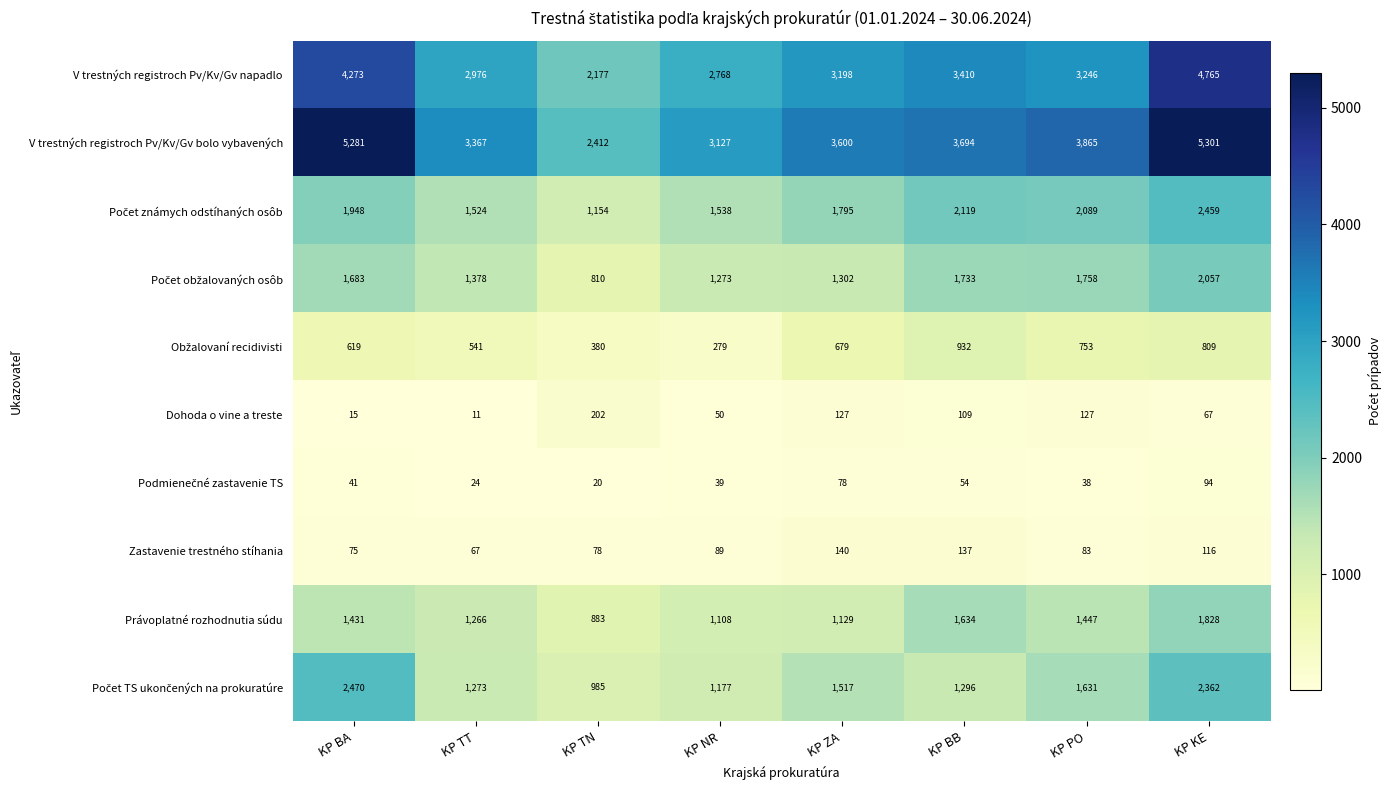

What is the minimum value shown in the chart?

11